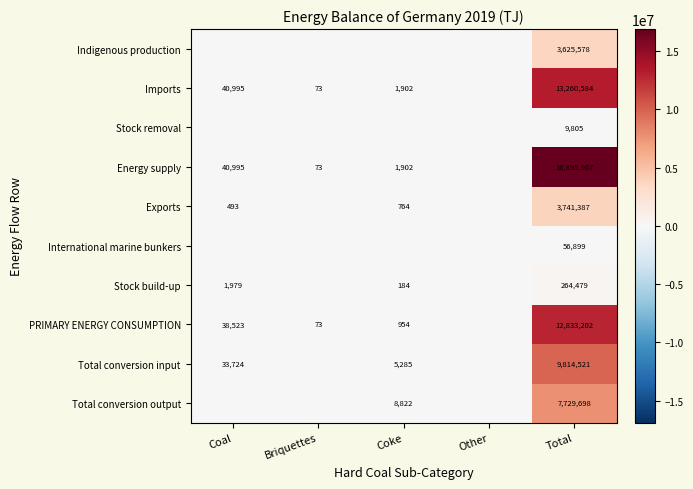

At Total, list the series in order from largest to smallest.

Energy supply, Imports, PRIMARY ENERGY CONSUMPTION, Total conversion input, Total conversion output, Exports, Indigenous production, Stock build-up, International marine bunkers, Stock removal